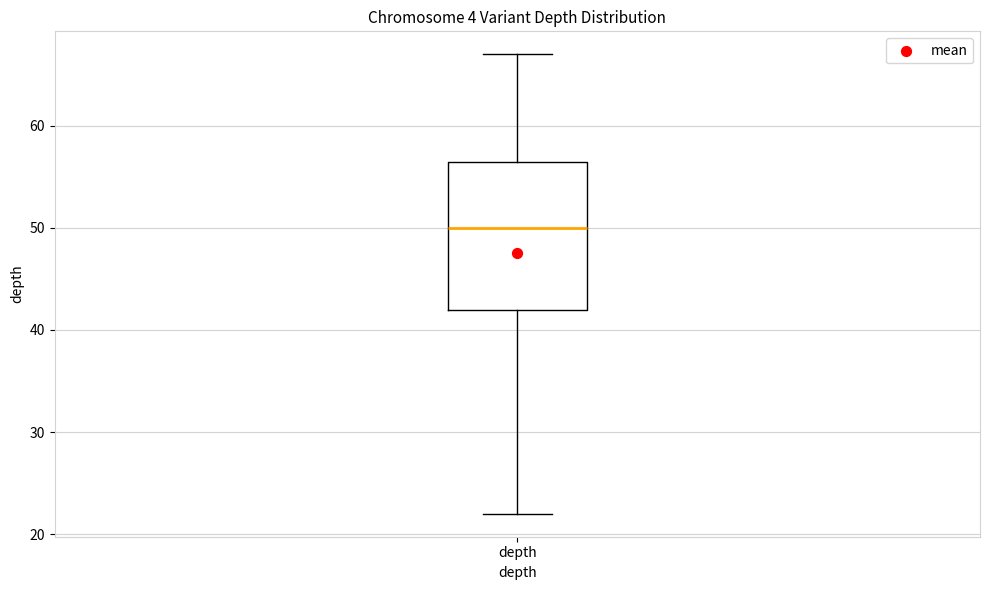

Where does the upper whisker of the box for depth end on the y-axis? The values are not printed on the chart, so give them approximately, as read against the axis.

67